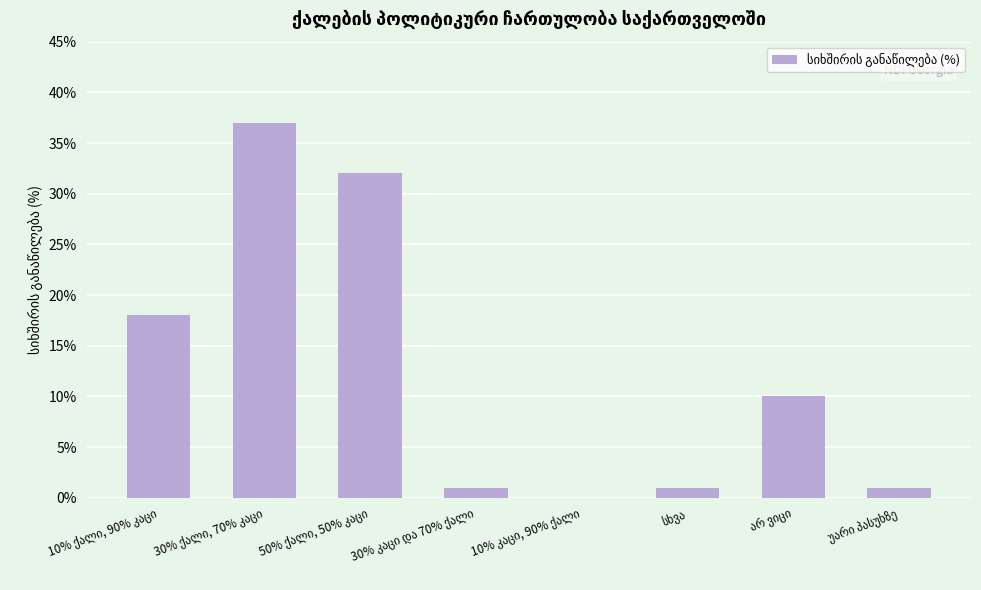

What is the greatest value displayed?

37